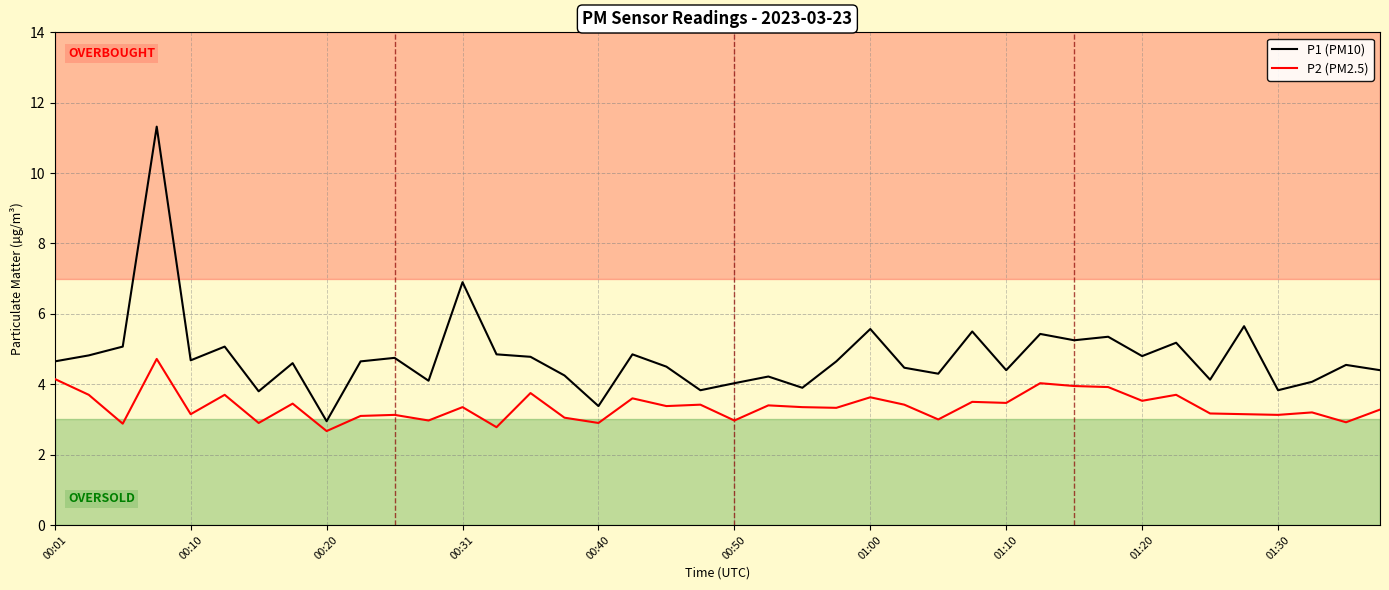

True or false: P1 (PM10) and P2 (PM2.5) intersect in this chart.

False